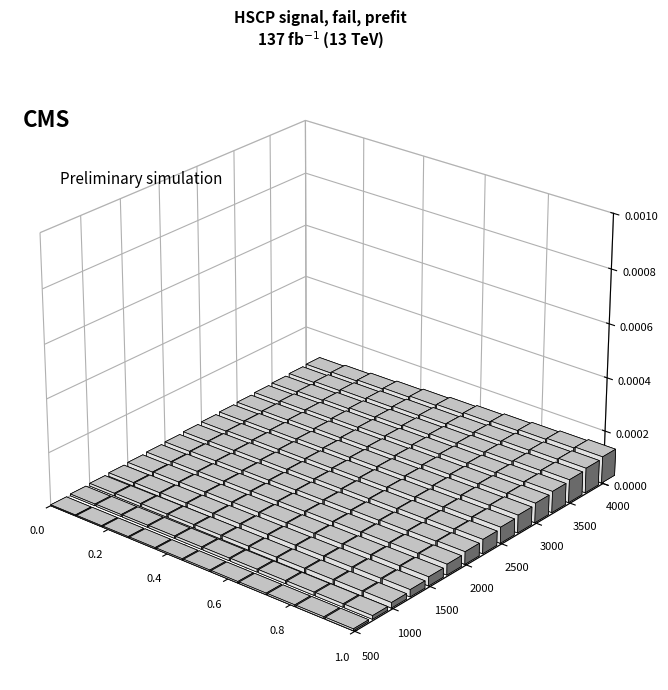

The value at MT is 10. True or false?

False